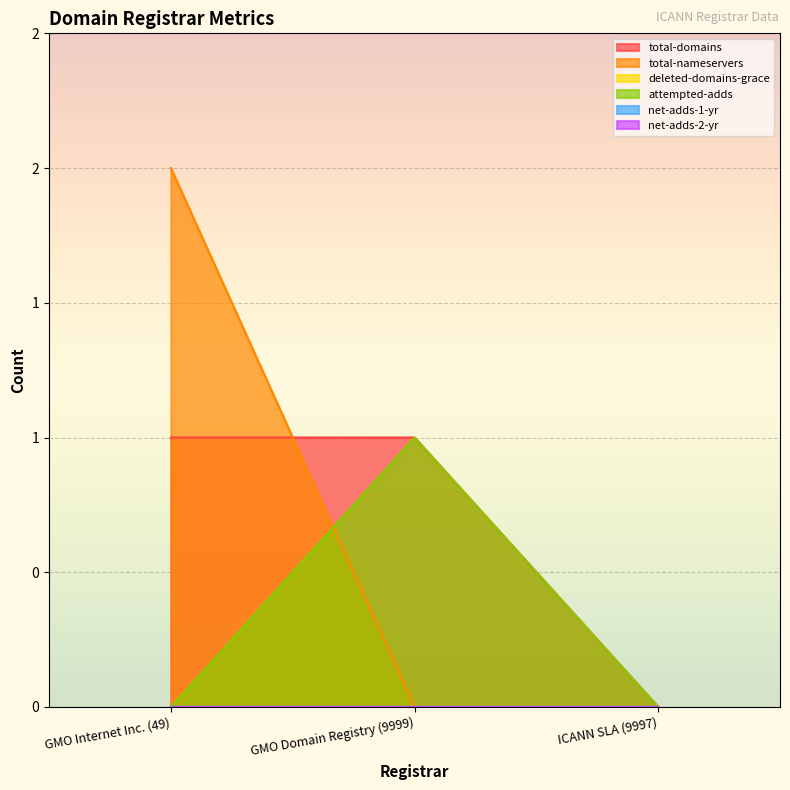

Reading left to right, extract all data points from this chart.

total-domains: 1	1	0
total-nameservers: 2	0	0
attempted-adds: 0	1	0